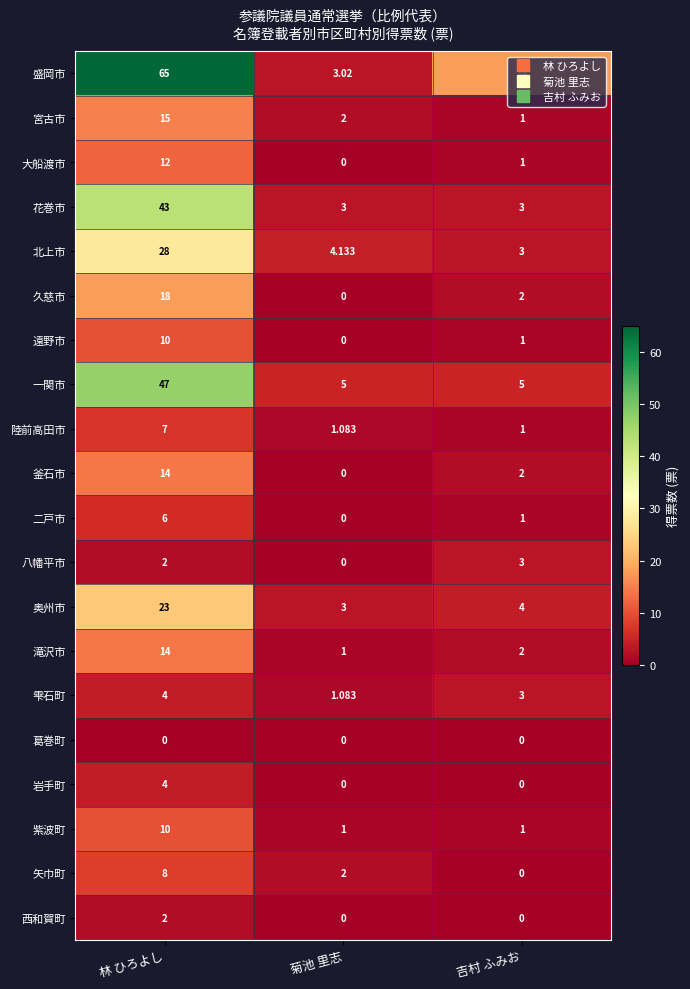

At which category does the chart reach its peak across all series?

林 ひろよし